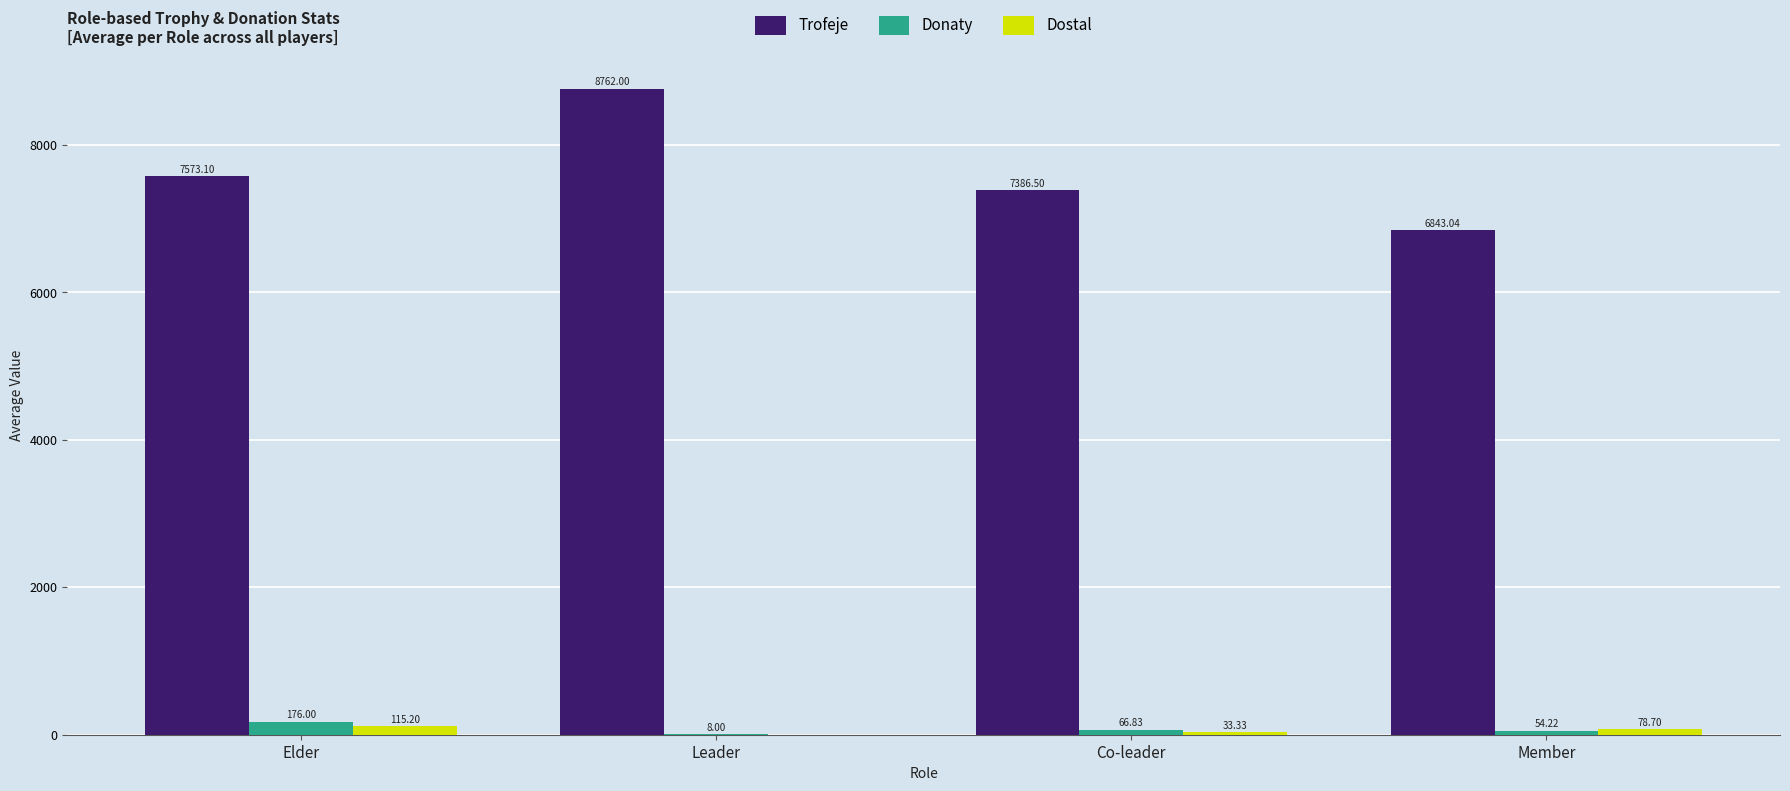

At which category does the chart reach its peak across all series?

Leader